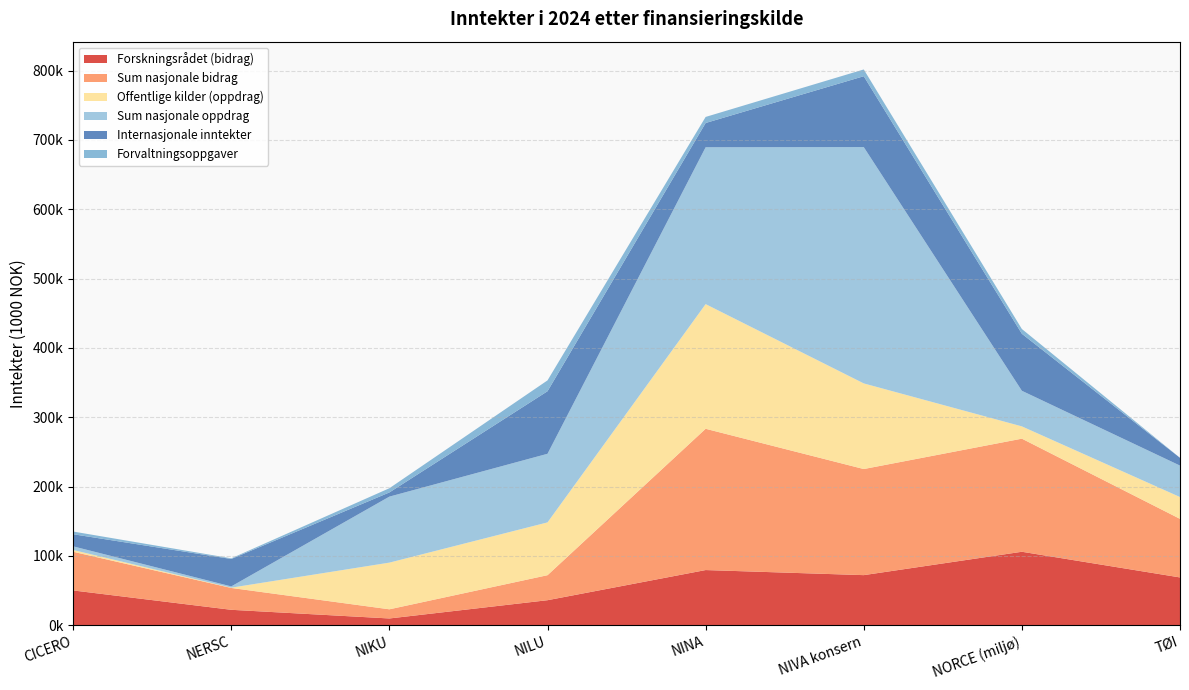

Reading left to right, extract all data points from this chart.

Forskningsrådet (bidrag): 50168	22227	9725	36078	79562	72234	105960	68921
Sum nasjonale bidrag: 55776	31518	13217	36078	203804	153054	163137	84489
Offentlige kilder (oppdrag): 2534	424	67344	76162	179838	123529	17728	31483
Sum nasjonale oppdrag: 5304	1813	95216	98975	226279	340917	51352	45360
Internasjonale inntekter: 17448	39569	6032	90238	35024	102229	82252	11201
Forvaltningsoppgaver: 3905	931	6067	15652	8738	9764	6864	0